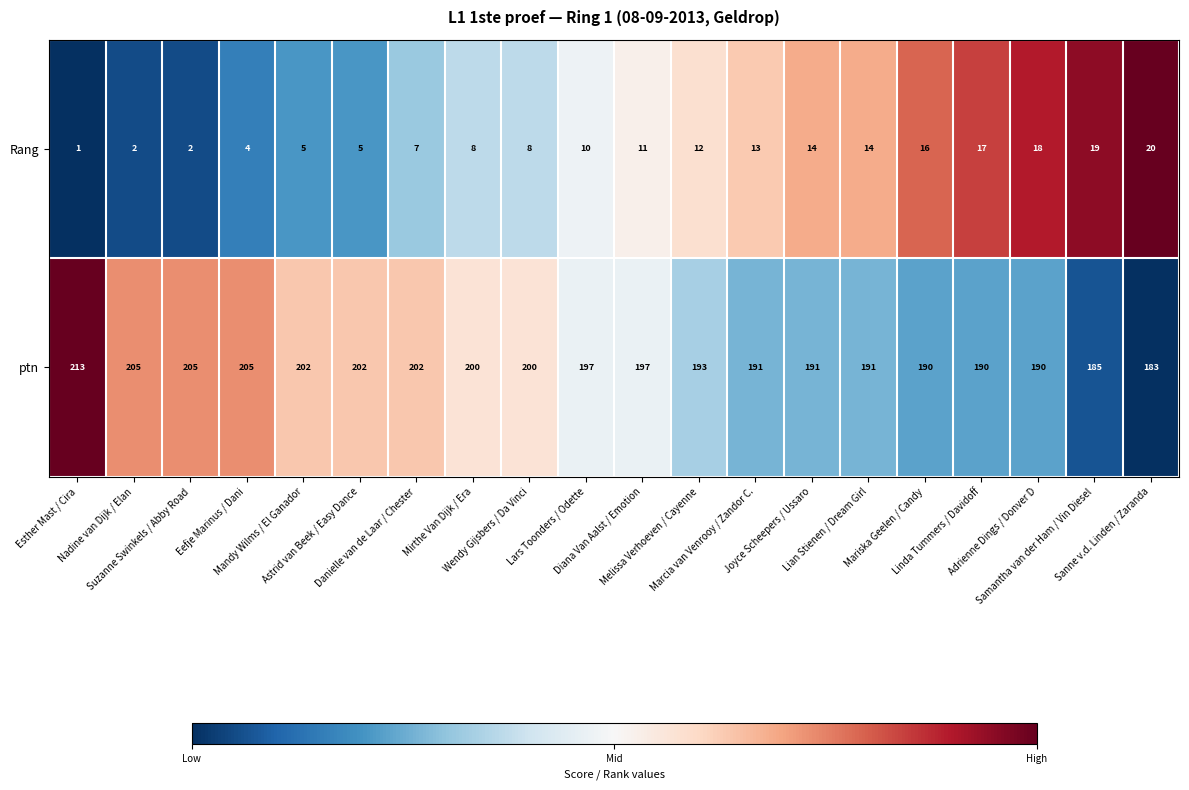

What is the highest value of the Rang series?

20